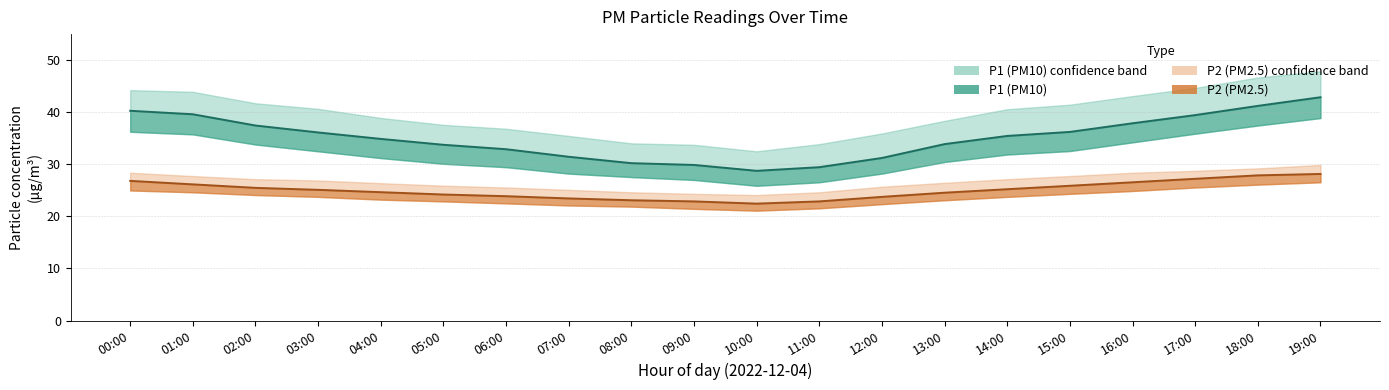

Which series has the widest spread of values?

P1_upper